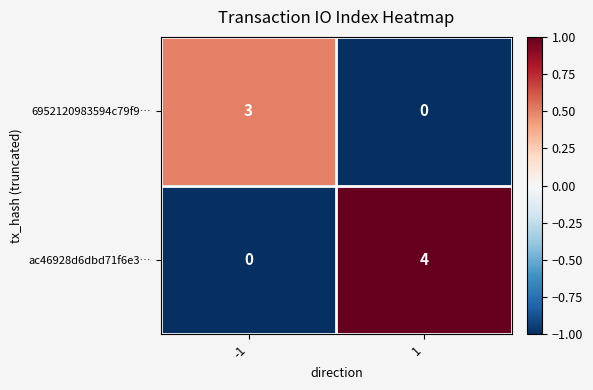

The 6952120983594c79f9… series shows 0 at 1. True or false?

True